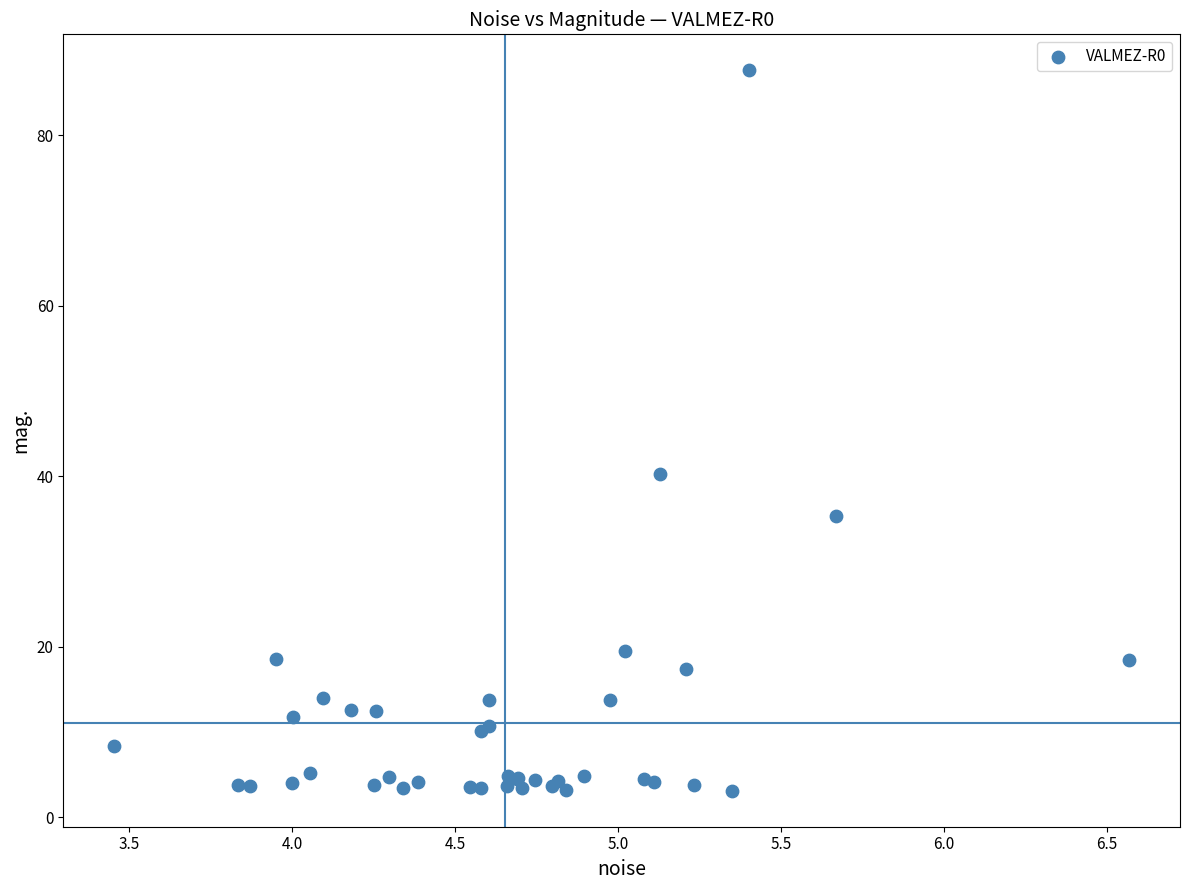

What Y value in the scatter plot is closest to 45?

40.2